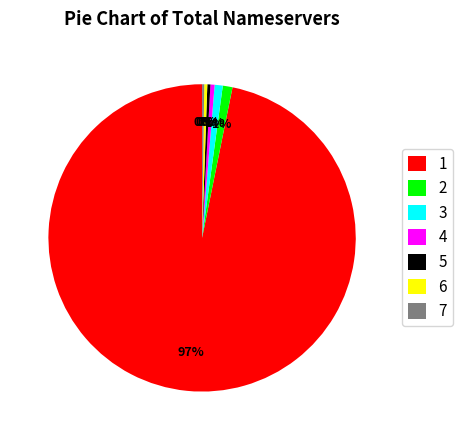

To the nearest percent, what is the difference between the 6 and 2 slice percentages?

1%